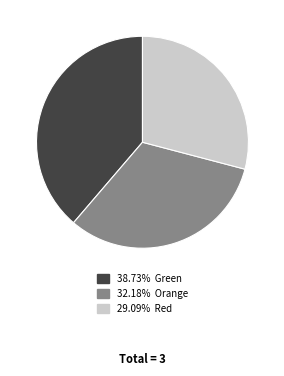

Is there a majority slice in this chart?

No